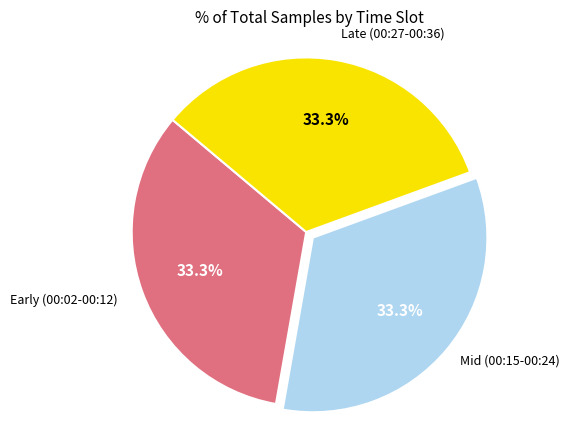

What is the ratio of the value at Early (00:02-00:12) to the value at Mid (00:15-00:24)?

1.0